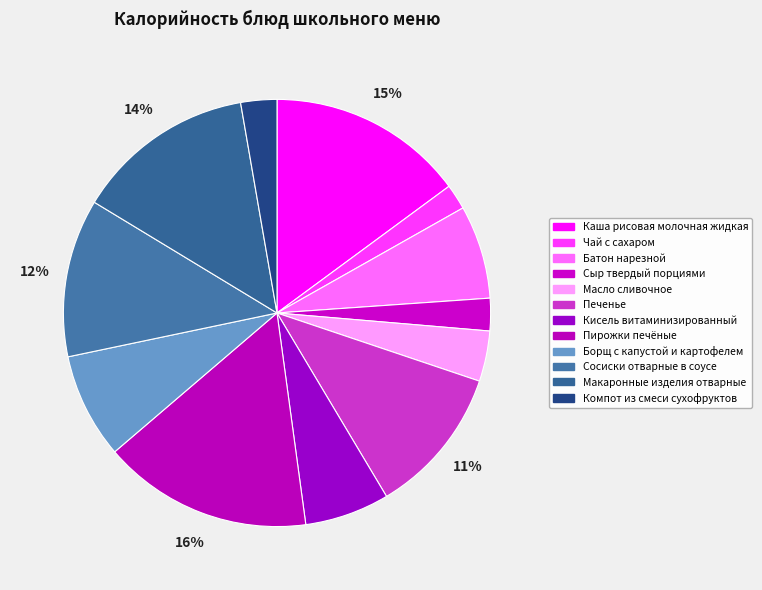

How many segments does this pie chart have?

12